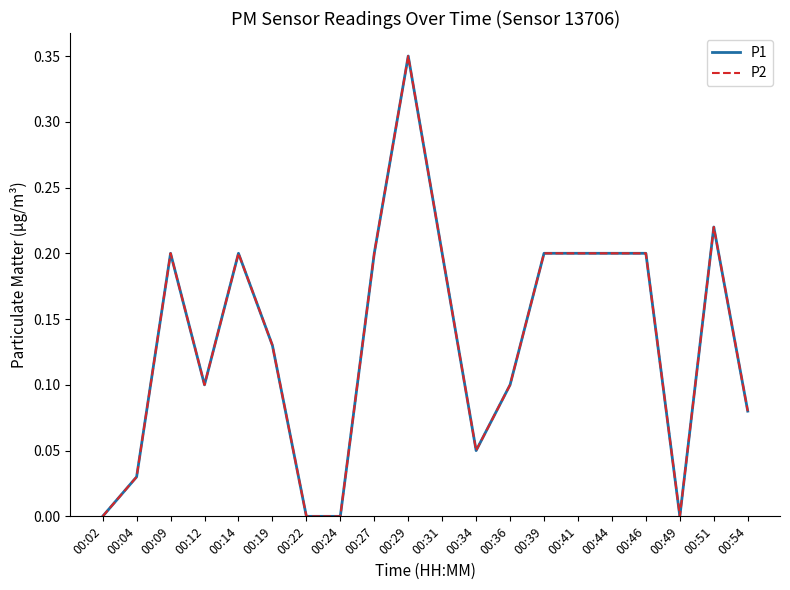

True or false: P2 and P1 cross at least once.

False